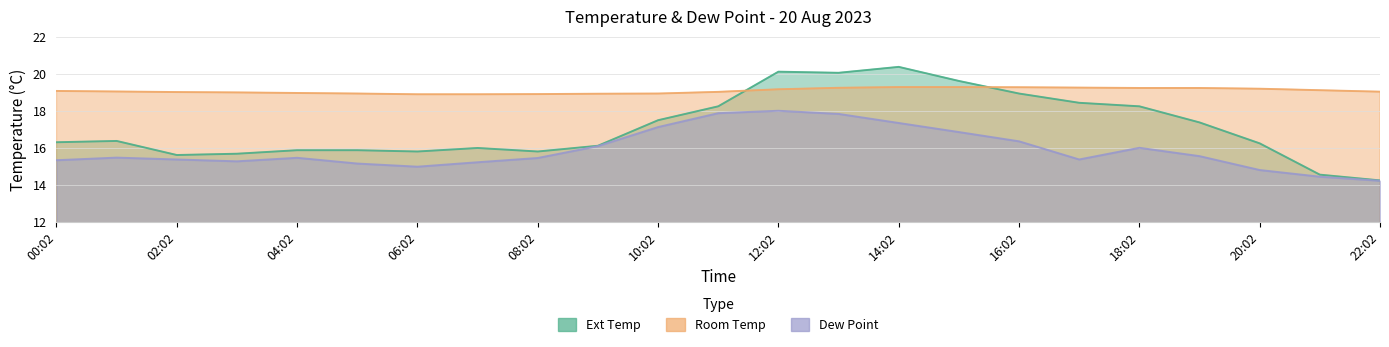

How many data points in Dew Point are above 15?

19